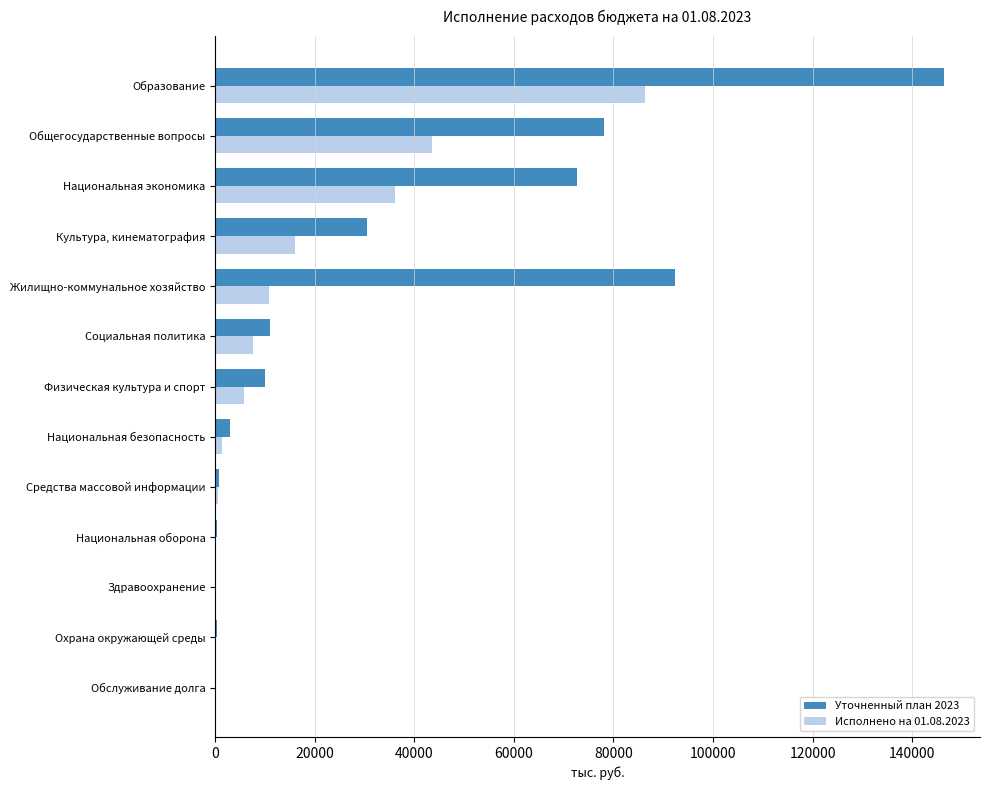

Which category has the highest value across all series?

Образование